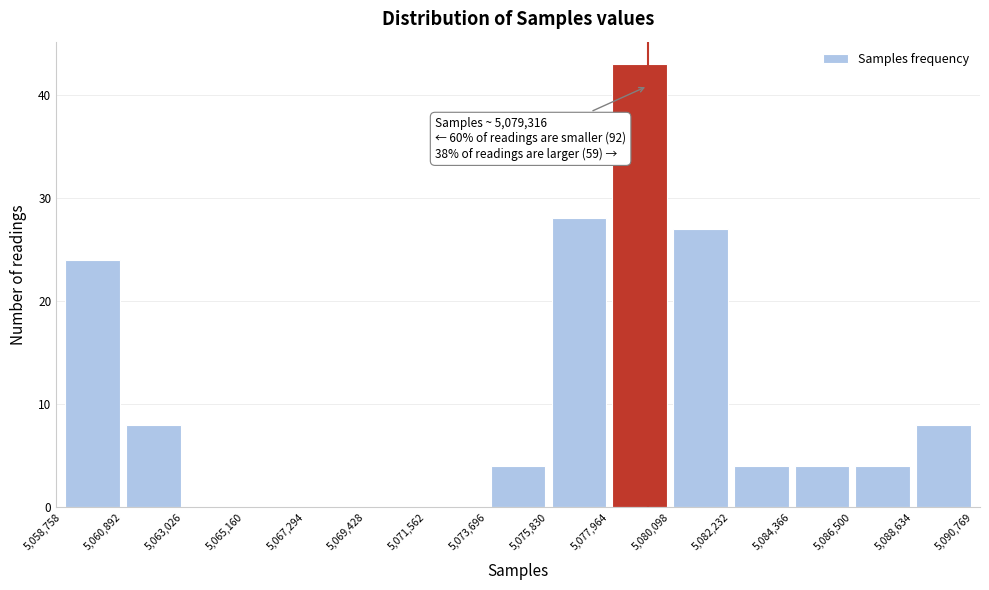

Over which range of the x-axis is the bar tallest?

5,077,964 to 5,080,098